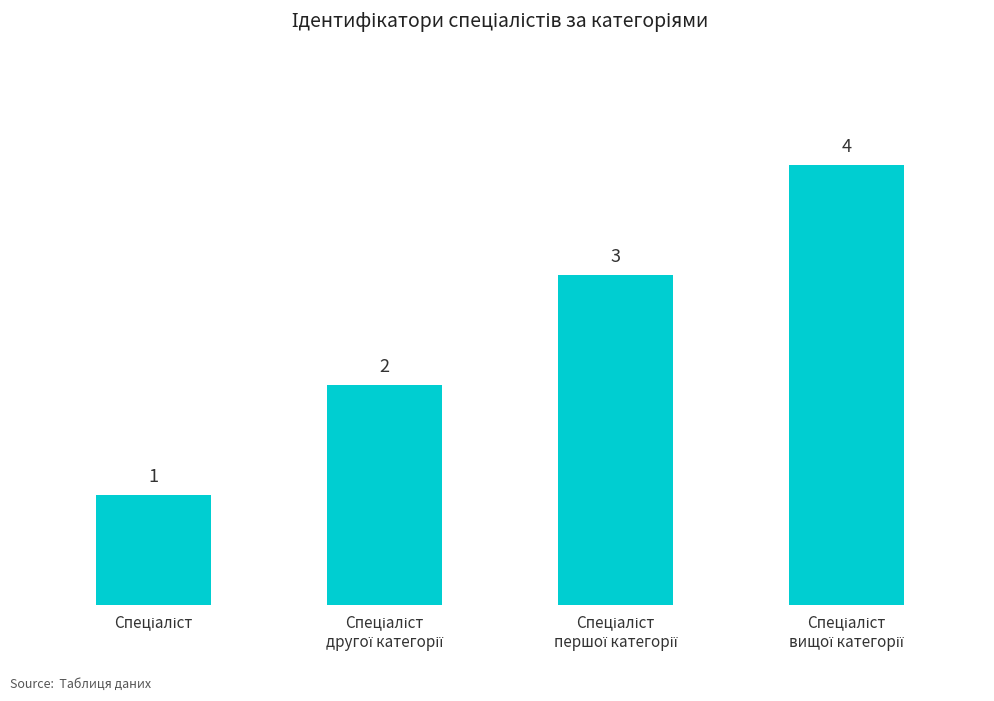

What is the value of the 1st bar from the left?

1